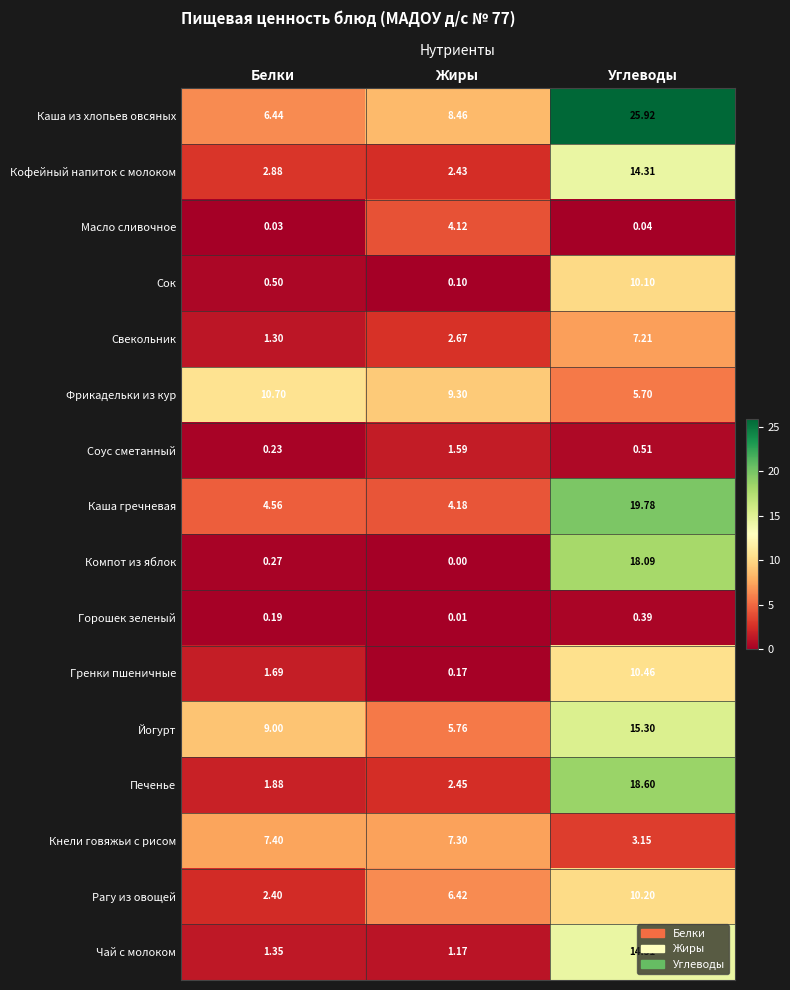

Which series has the largest total across all categories?

Каша из хлопьев овсяных